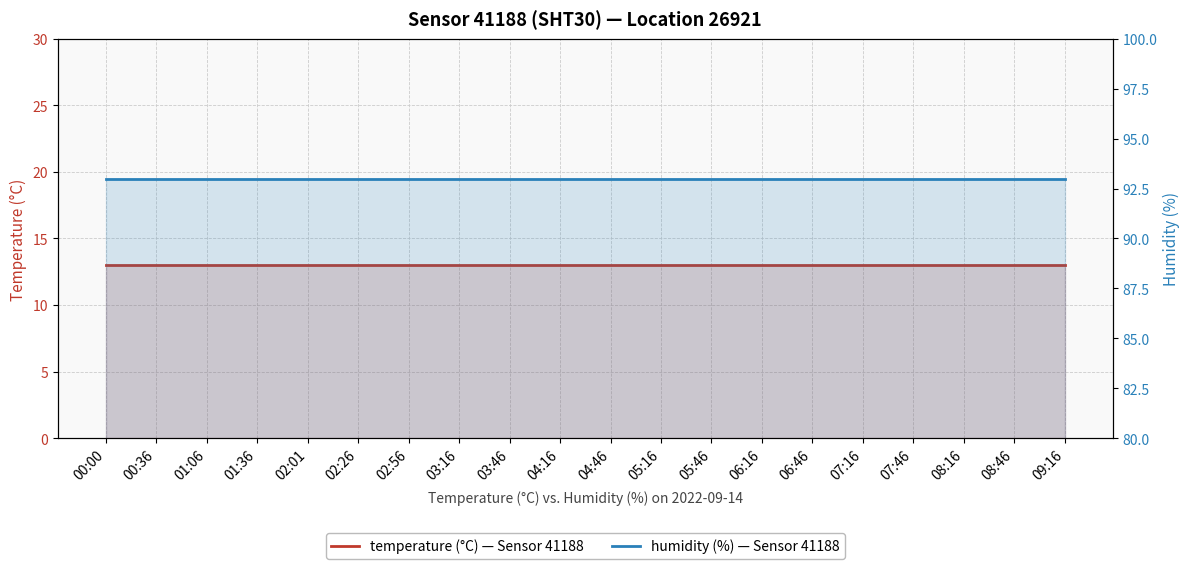

What position from the left is 05:46?

13